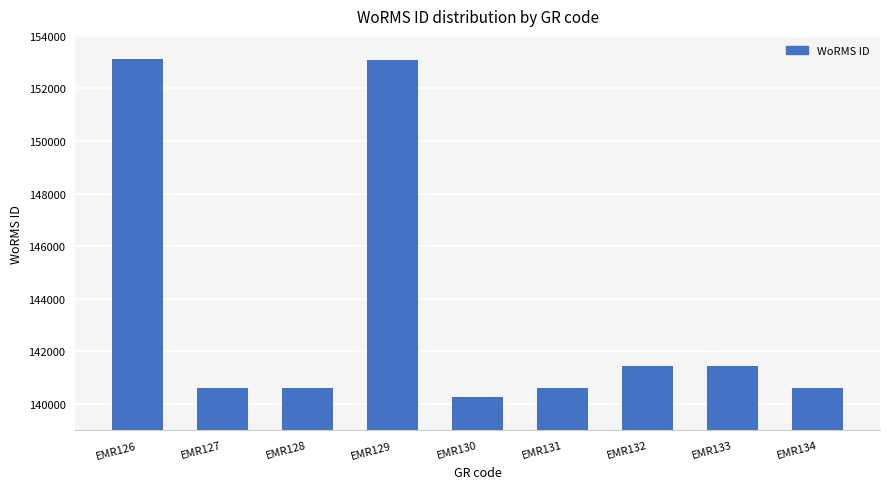

What is the value of the 9th bar from the left?

140625